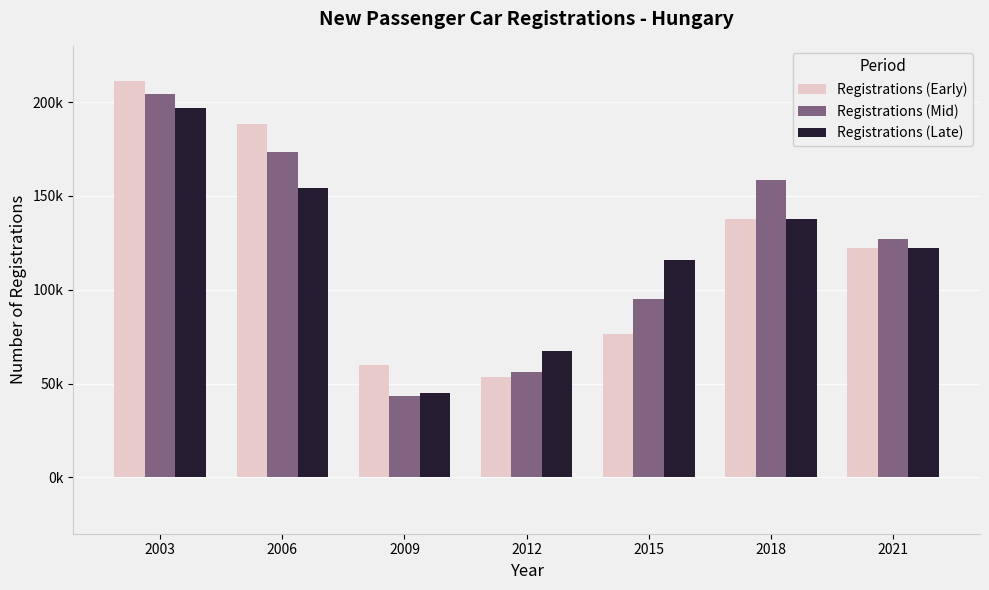

Are the bars grouped side by side (vs. stacked)?

Yes